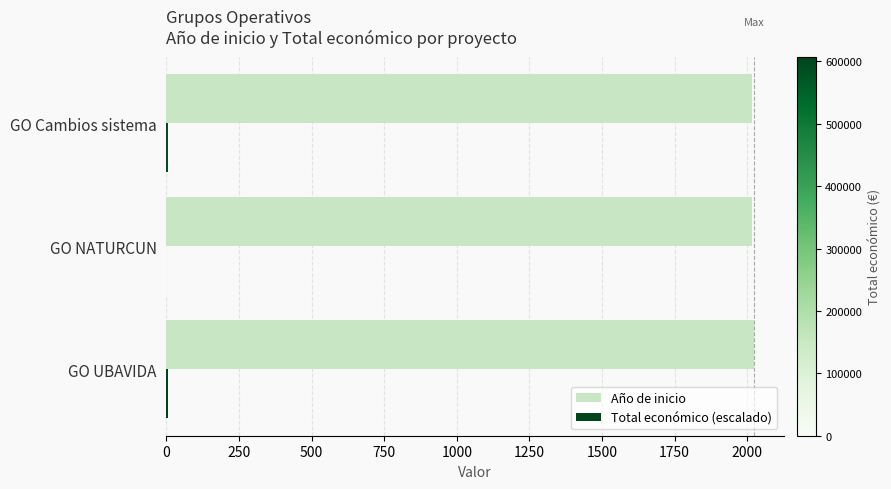

What is the maximum value shown in the chart?

2024.0